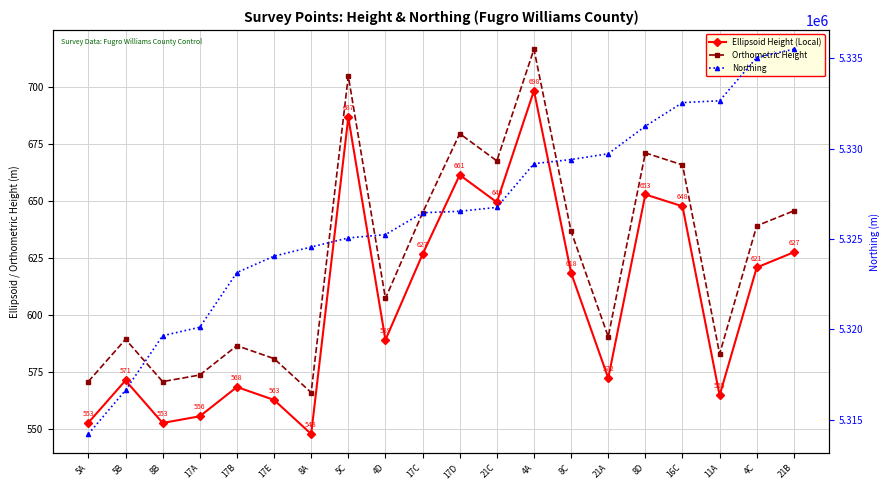

What is the label of the 5th point from the left?

17B